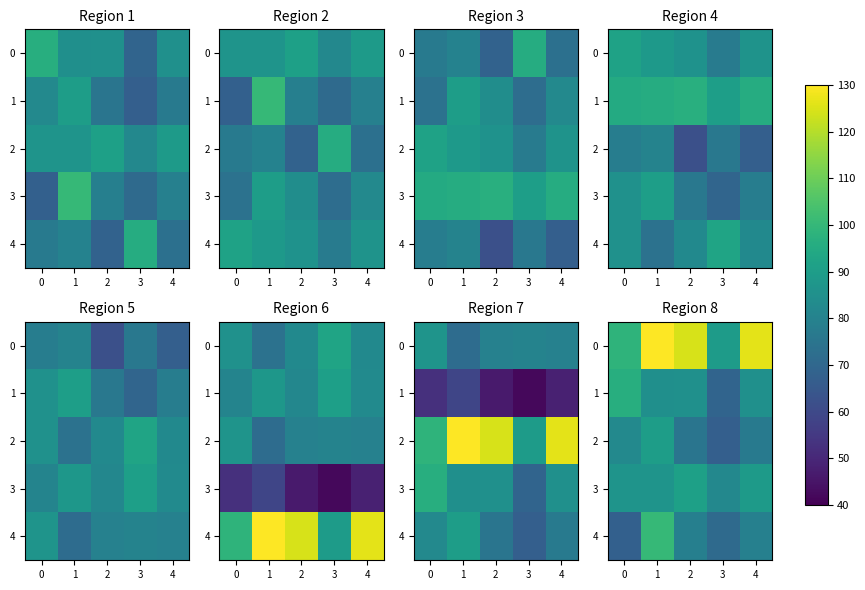

What is the difference between the 0 values at 3 and 4?

37.1